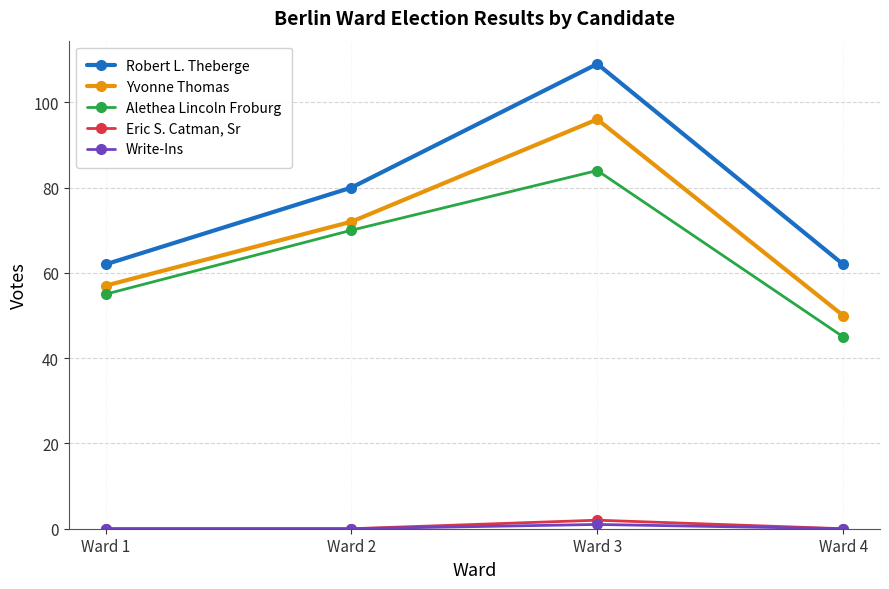

What is the spread (max minus min) of values at Ward 4?

62